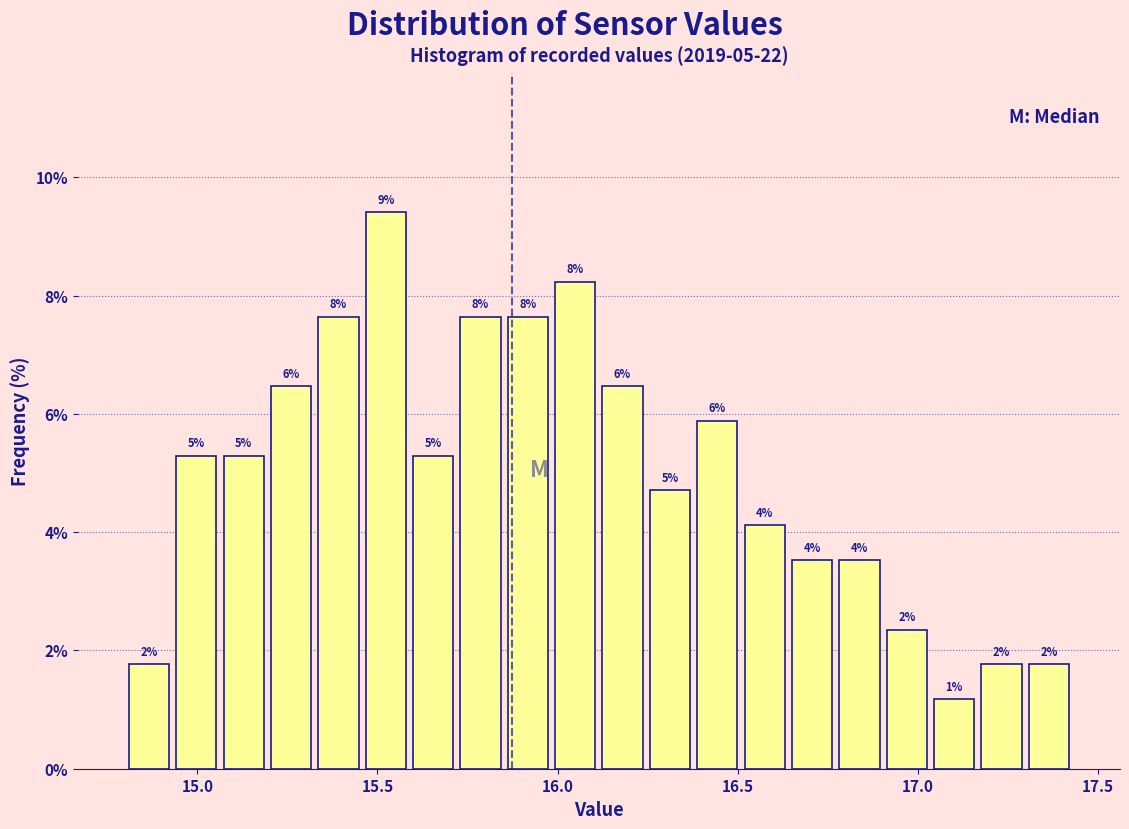

Read against the x-axis, roughly where is the centre of the tallest bar?

15.50